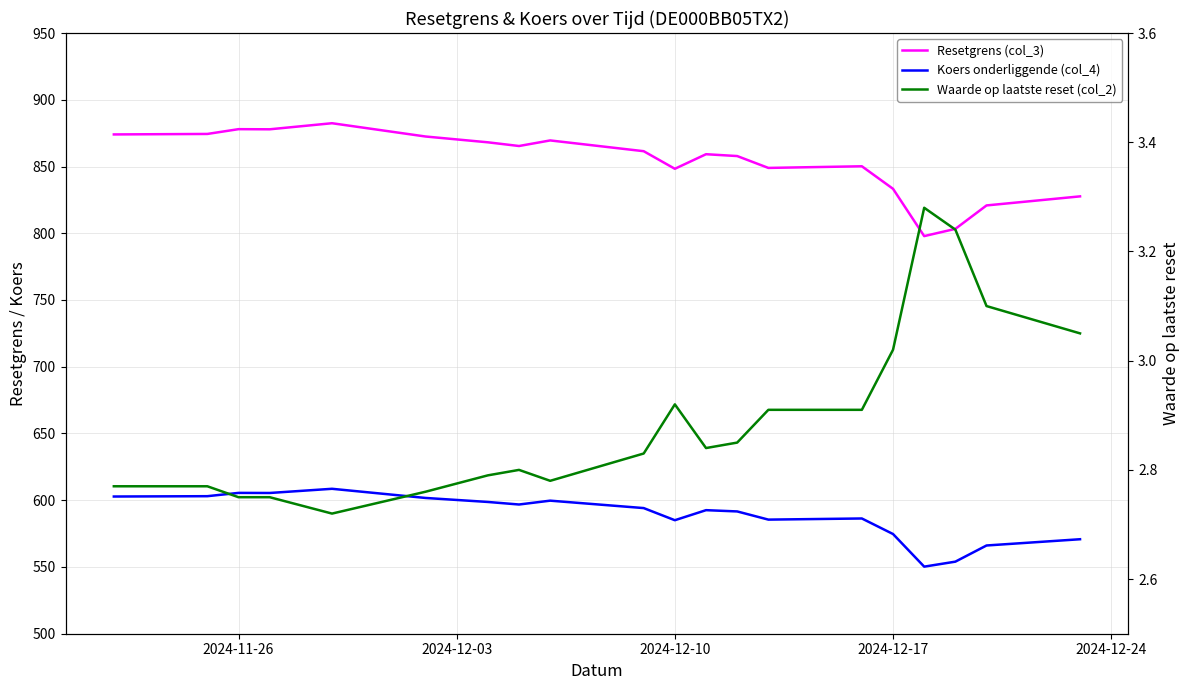

What are all the series names shown in the legend?

Resetgrens (col_3), Koers onderliggende (col_4), Waarde op laatste reset (col_2)